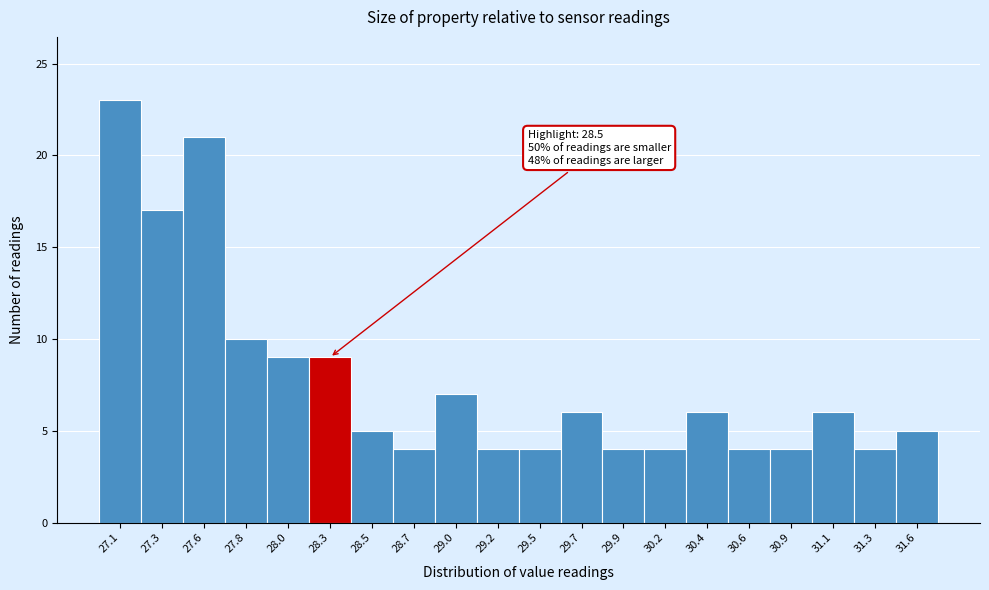

Reading left to right, list all the values displayed in this chart.

27.1=23	27.3=17	27.6=21	27.8=10	28.0=9	28.3=9	28.5=5	28.7=4	29.0=7	29.2=4	29.5=4	29.7=6	29.9=4	30.2=4	30.4=6	30.6=4	30.9=4	31.1=6	31.3=4	31.6=5